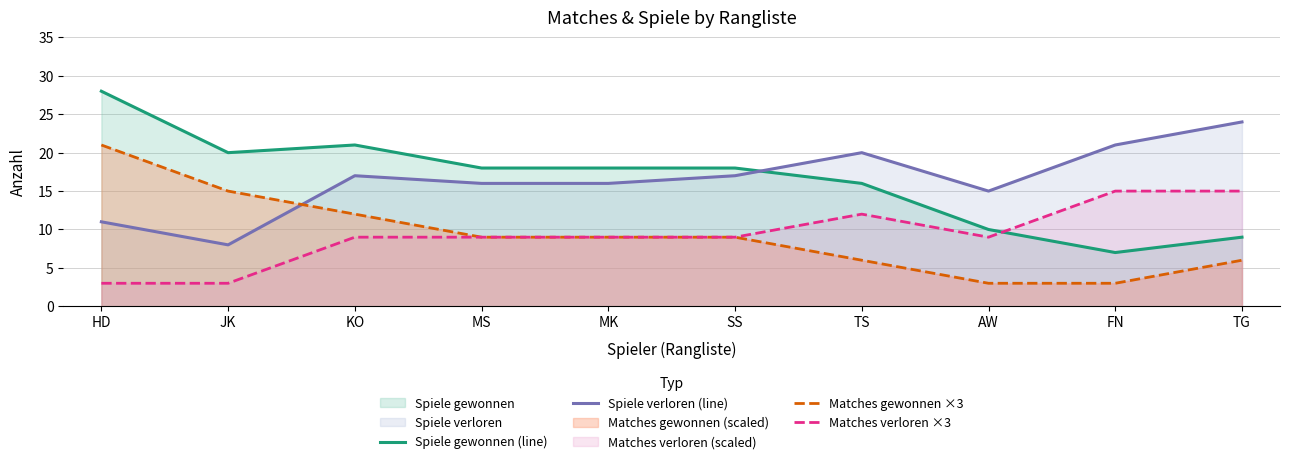

Reading left to right, list all the values displayed in this chart.

Spiele gewonnen (line): 28	20	21	18	18	18	16	10	7	9
Spiele verloren (line): 11	8	17	16	16	17	20	15	21	24
Matches gewonnen ×3: 21	15	12	9	9	9	6	3	3	6
Matches verloren ×3: 3	3	9	9	9	9	12	9	15	15